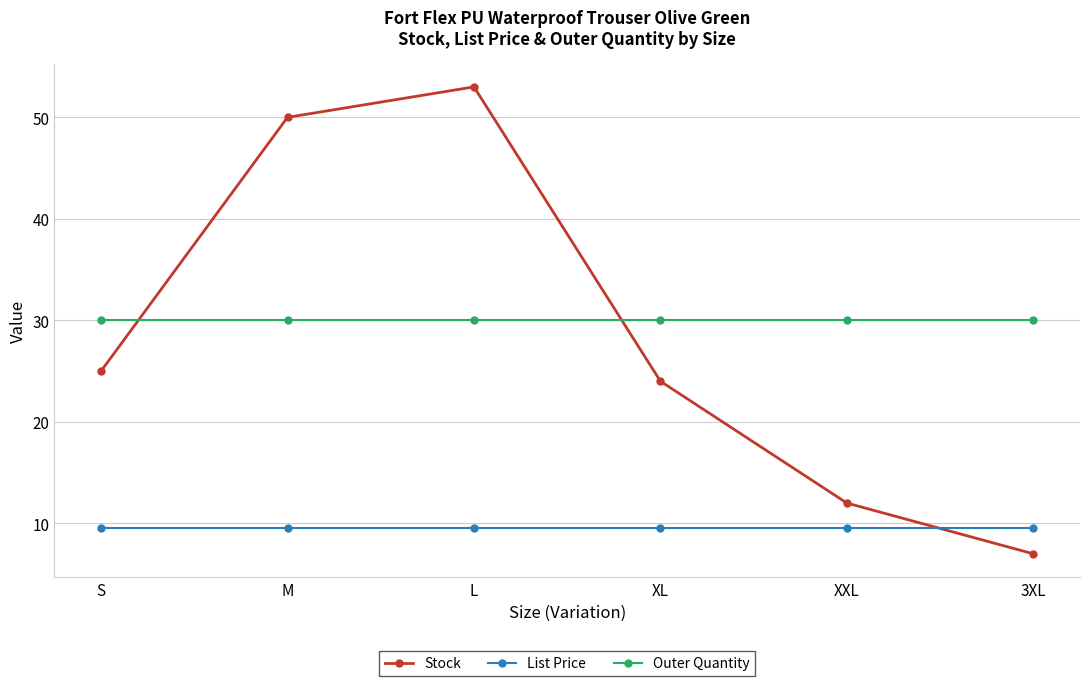

Rank the series at XXL from highest to lowest value.

Outer Quantity, Stock, List Price